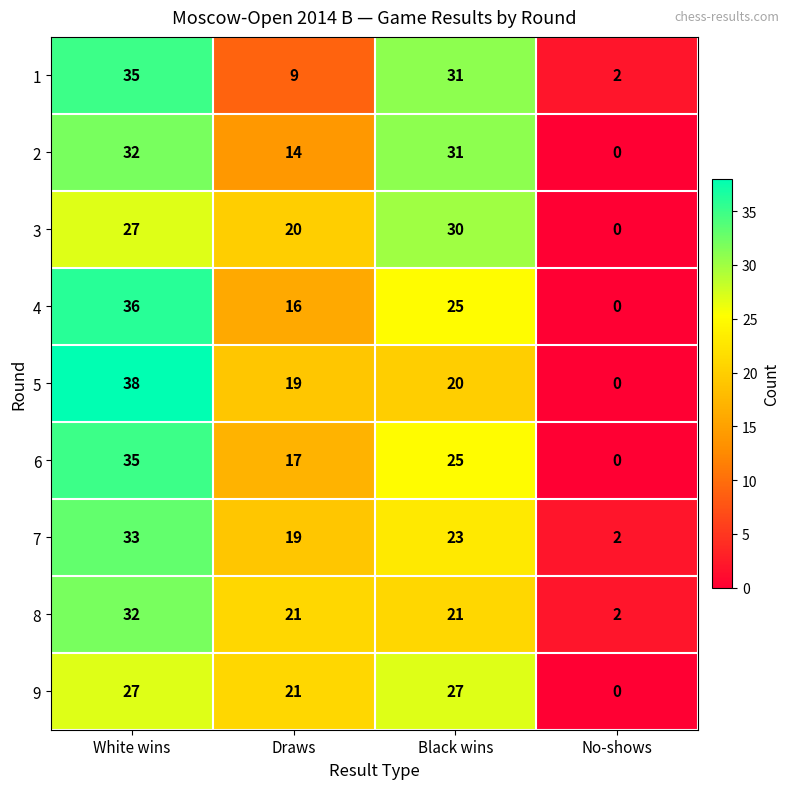

Which series has the largest range (max minus min)?

5